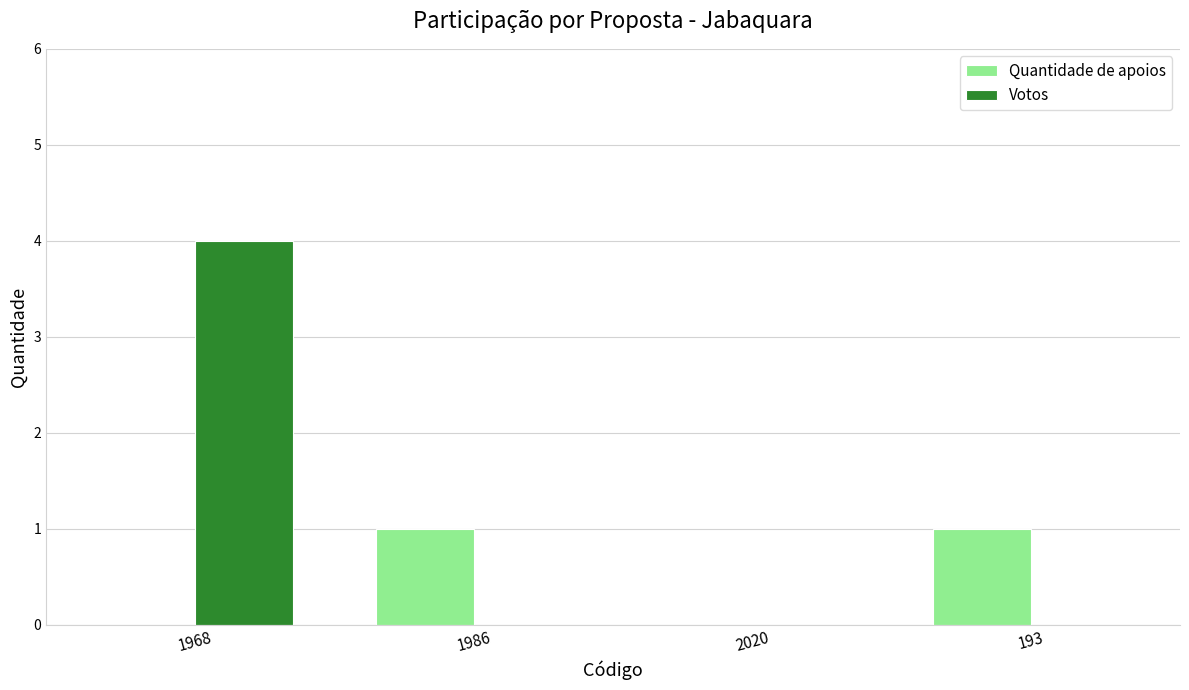

The value of Votos at 2020 is -1. True or false?

False